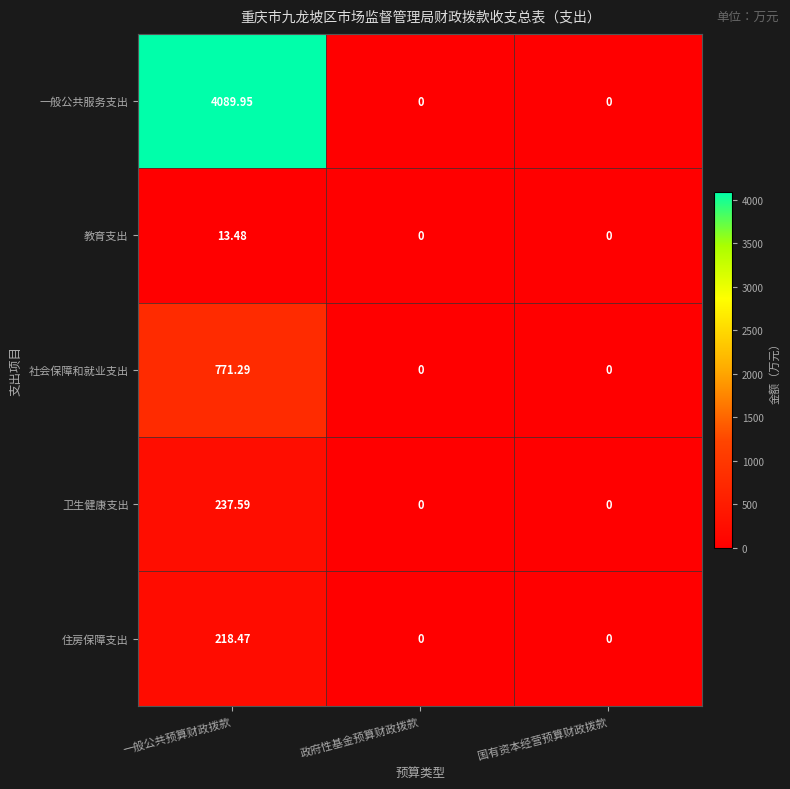

How many data points in 住房保障支出 are above 0?

1